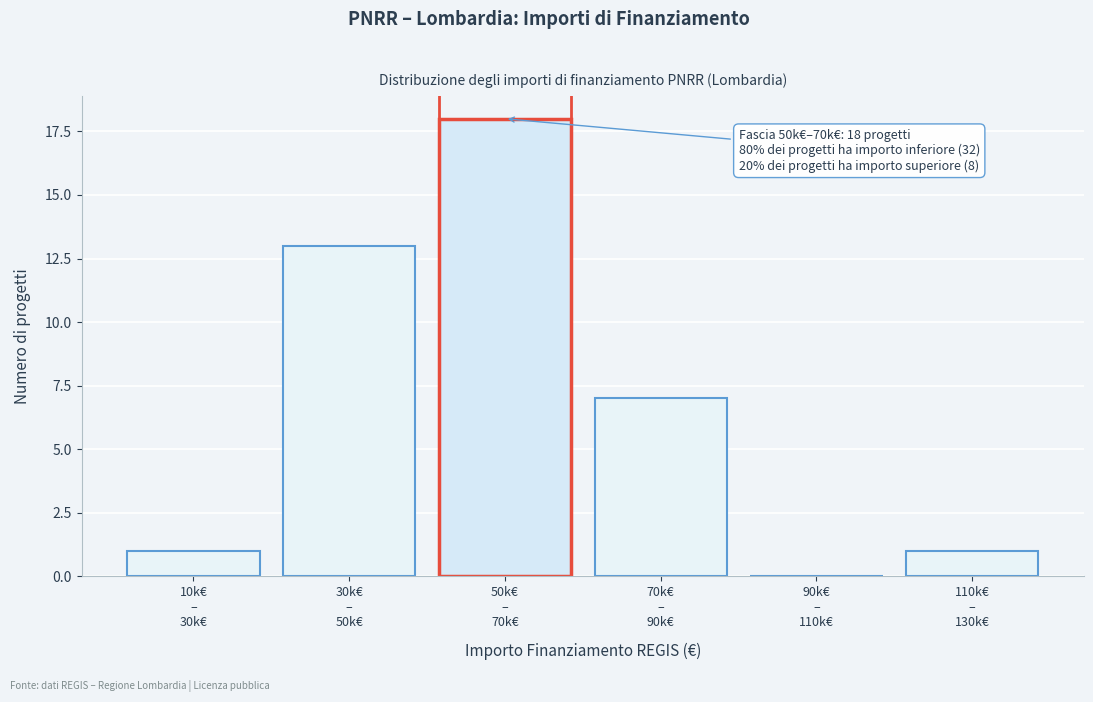

What is the greatest value displayed?

18